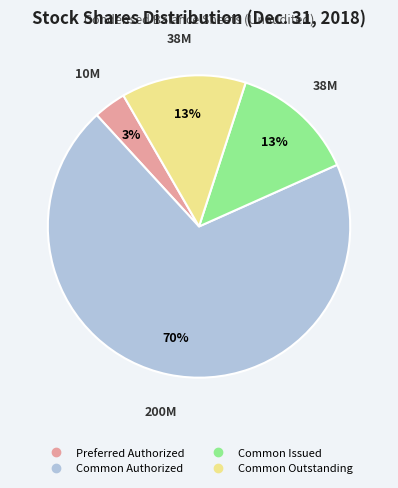

Is there a majority slice in this chart?

Yes